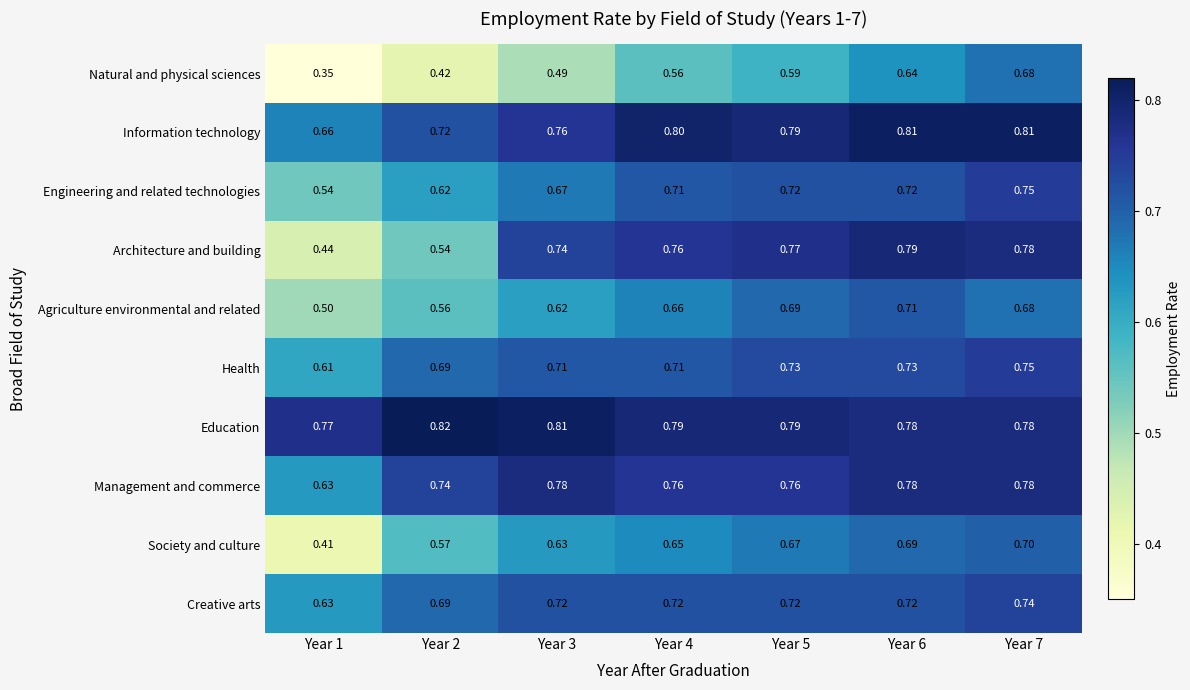

Between Year 1 and Year 5, which series saw the biggest shift?

Architecture and building